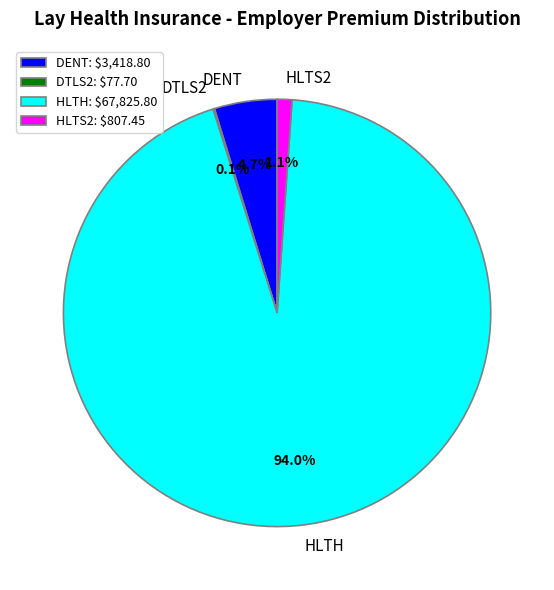

To the nearest percent, what is the average slice percentage?

25%